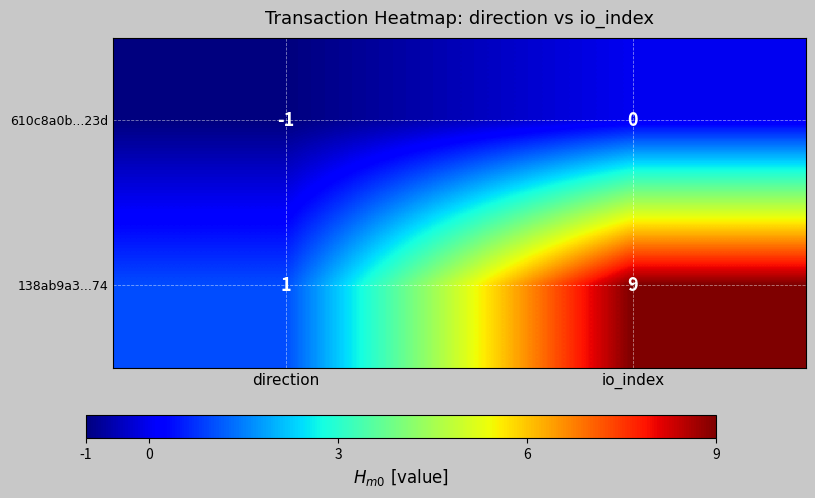

Is the value of 610c8a0b...23d at io_index greater than the value of 138ab9a3...74 at io_index?

No